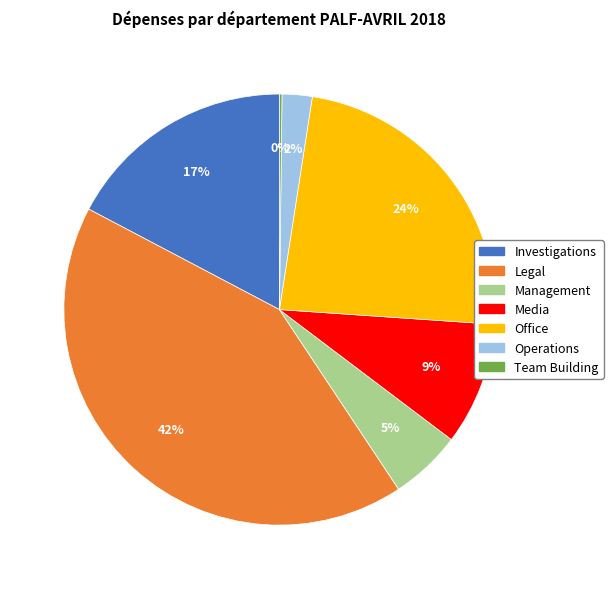

Is it true that Investigations is 17% of the pie?

True